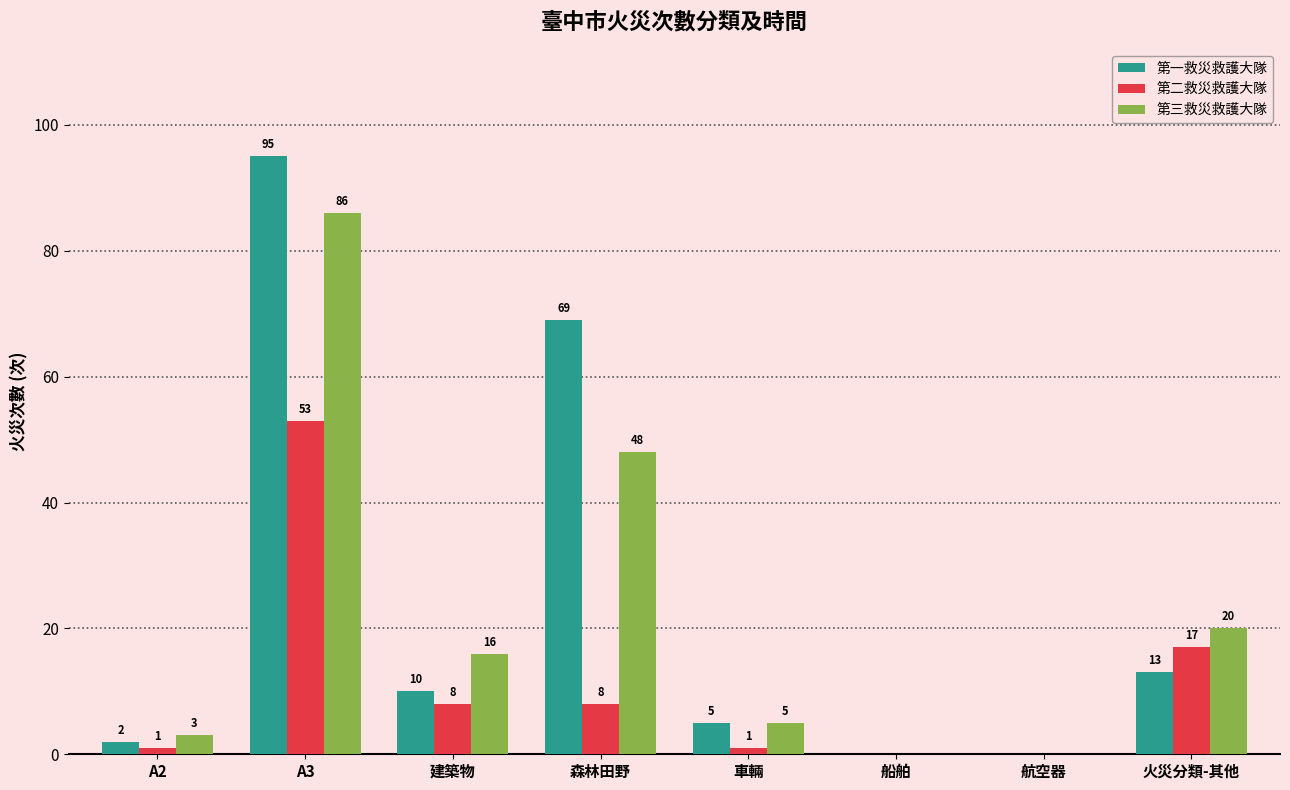

Where is 第二救災救護大隊 nearest to the value 26?

火災分類-其他